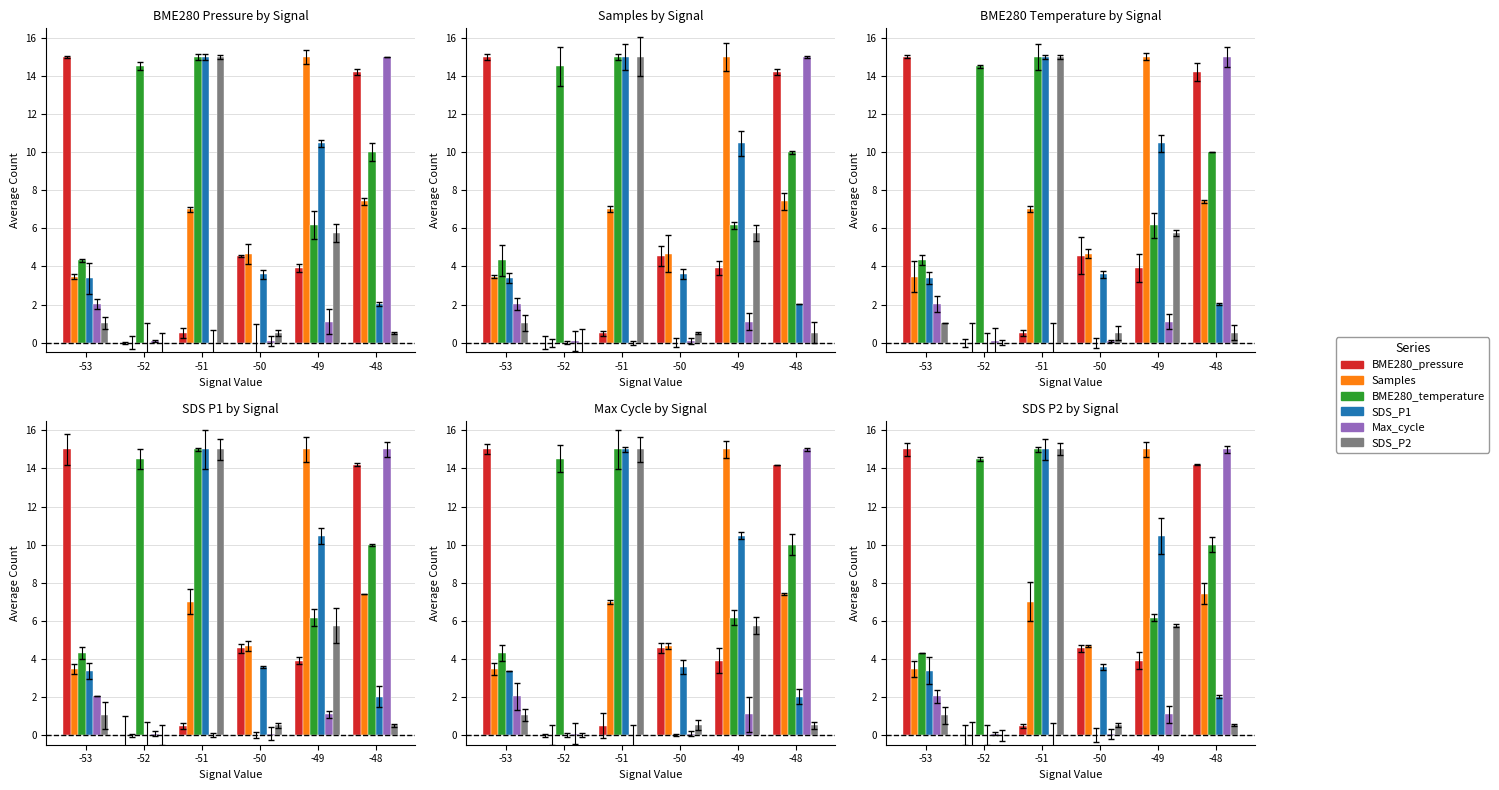

What is the difference between the highest and lowest values at -51?

15.0